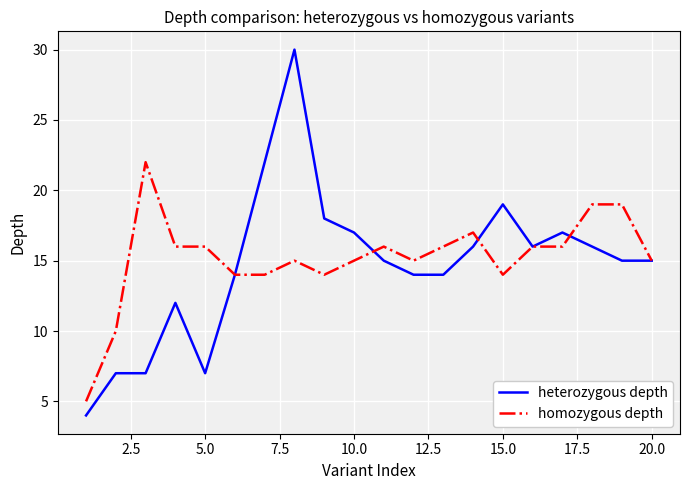

List the series in order of their peak value, highest first.

heterozygous depth, homozygous depth